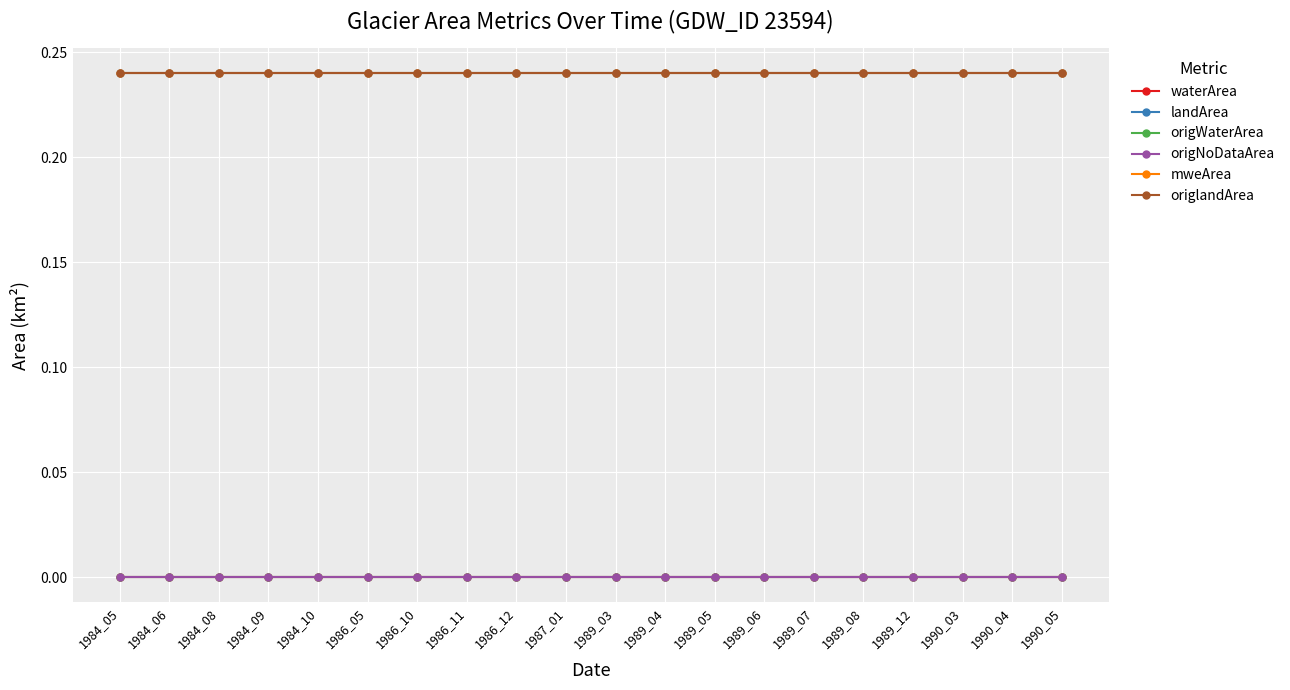

What is the total value across all series at 1984_05?

0.7